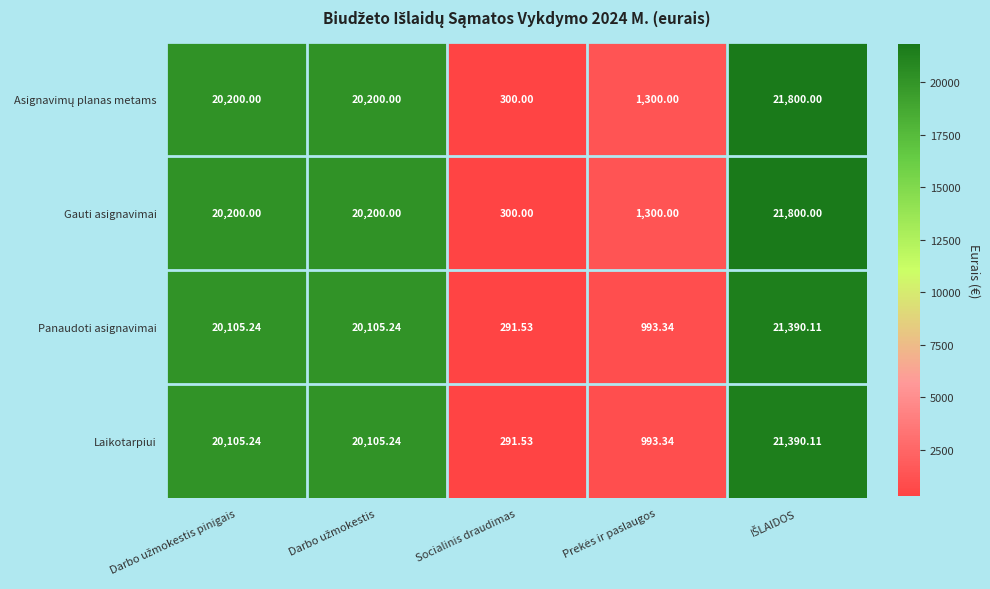

Which category has the lowest value across all series?

Socialinis draudimas